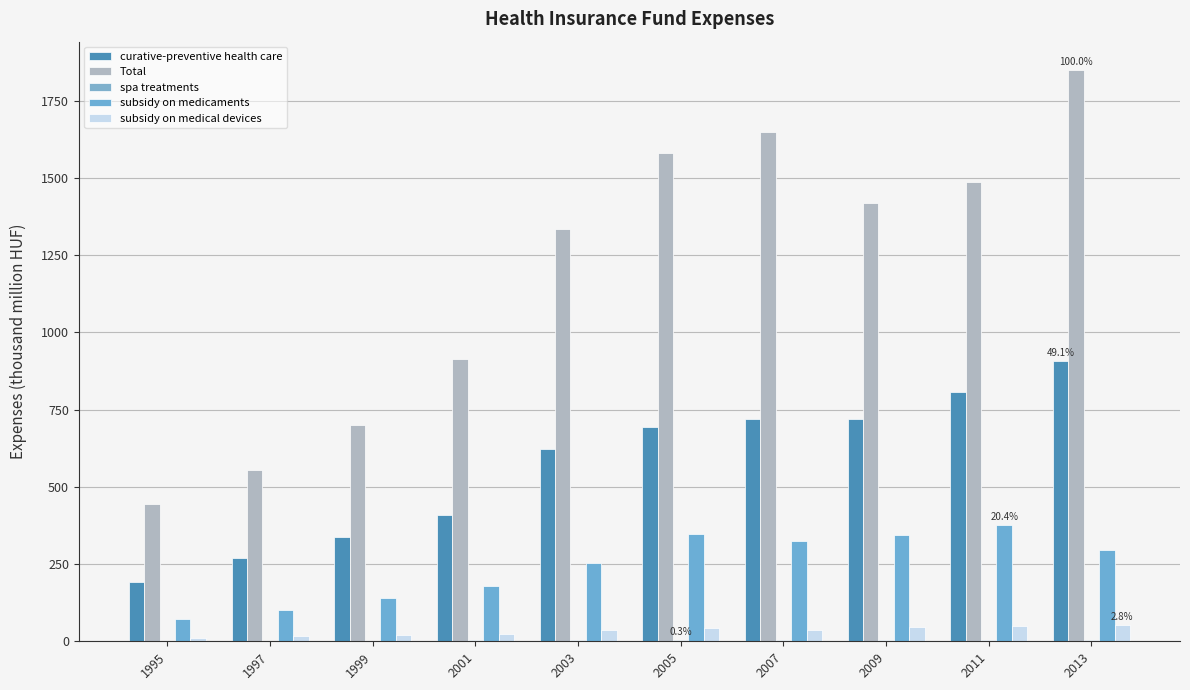

Count the number of data series in this chart.

5